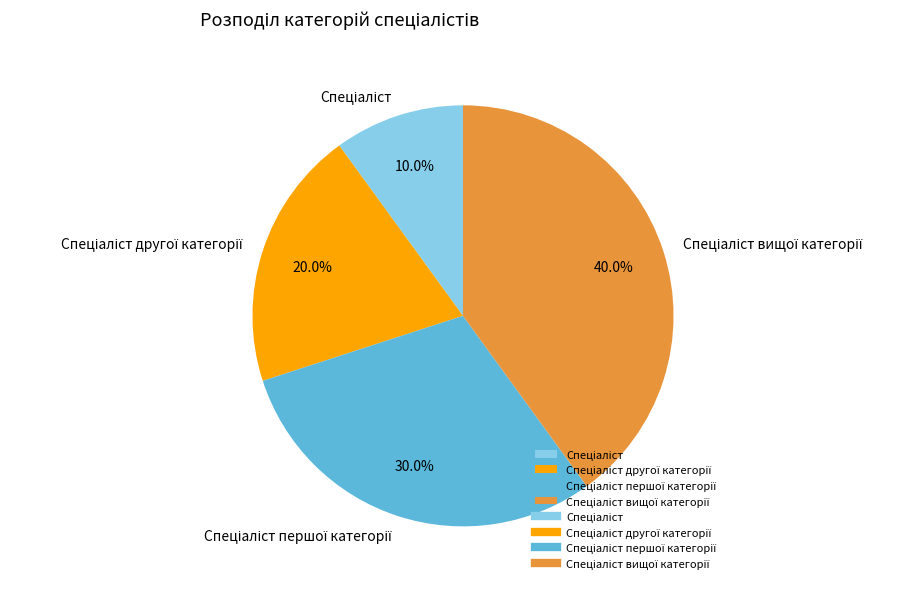

Is there any slice that represents more than half of the pie?

No